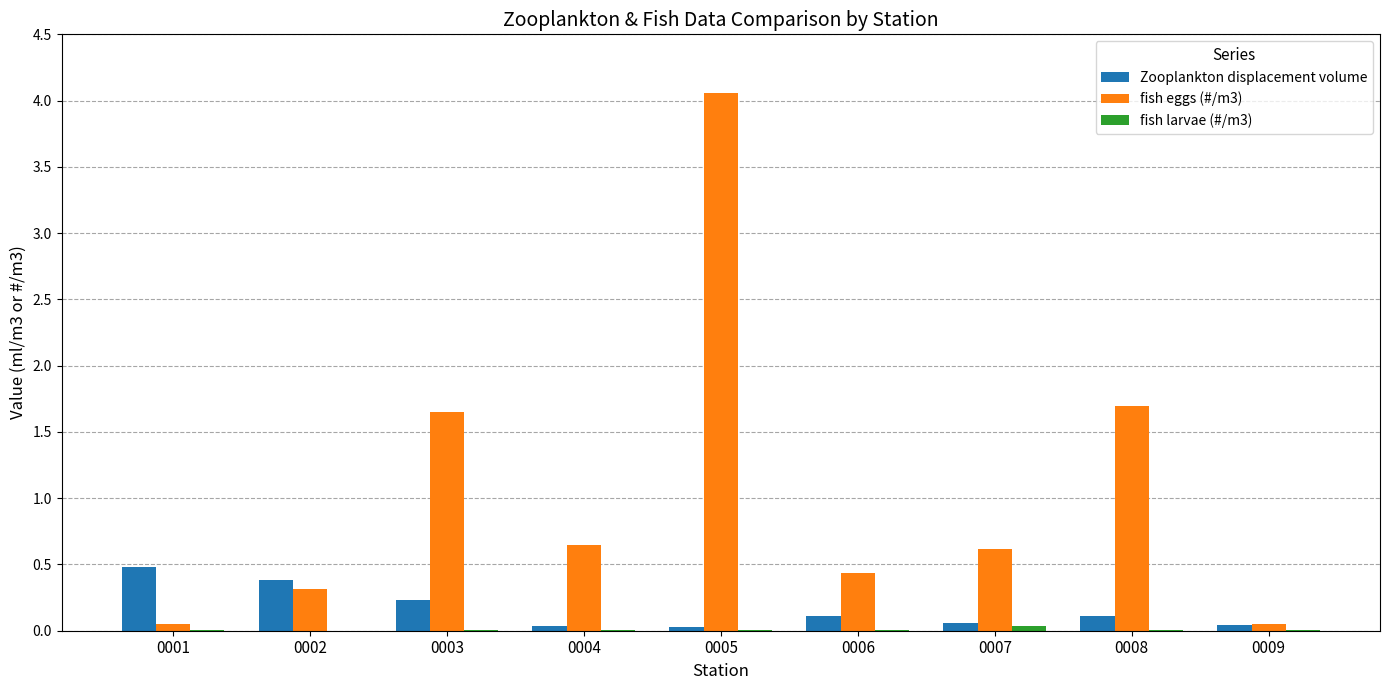

At which category is the sum across all series the highest?

0005